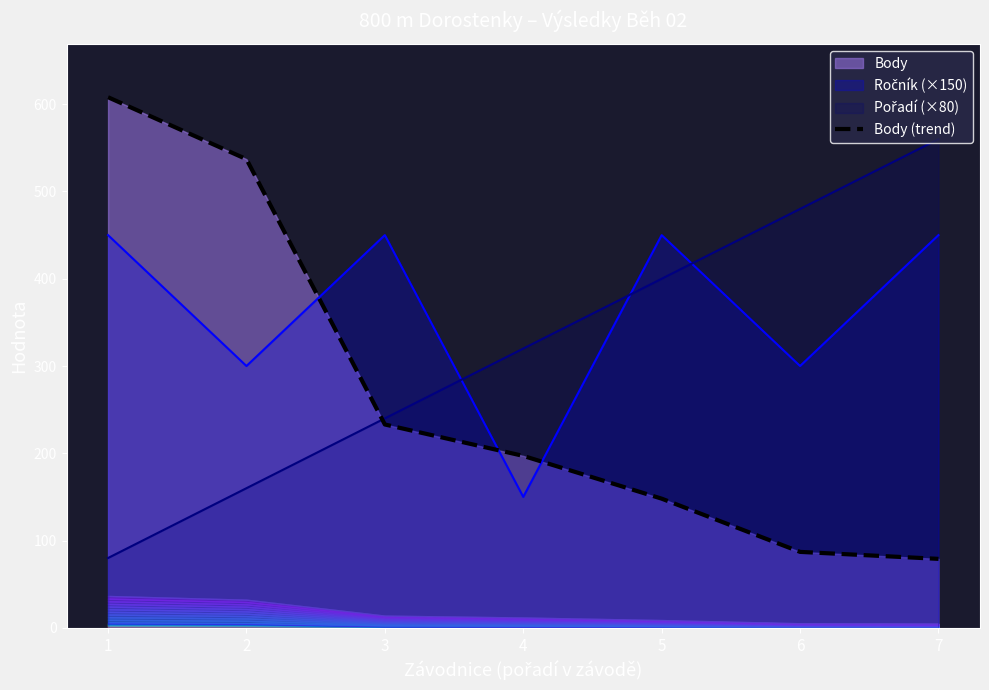

Reading left to right, transcribe all the data shown in this chart.

1=608	2=537	3=233	4=197	5=148	6=87	7=79